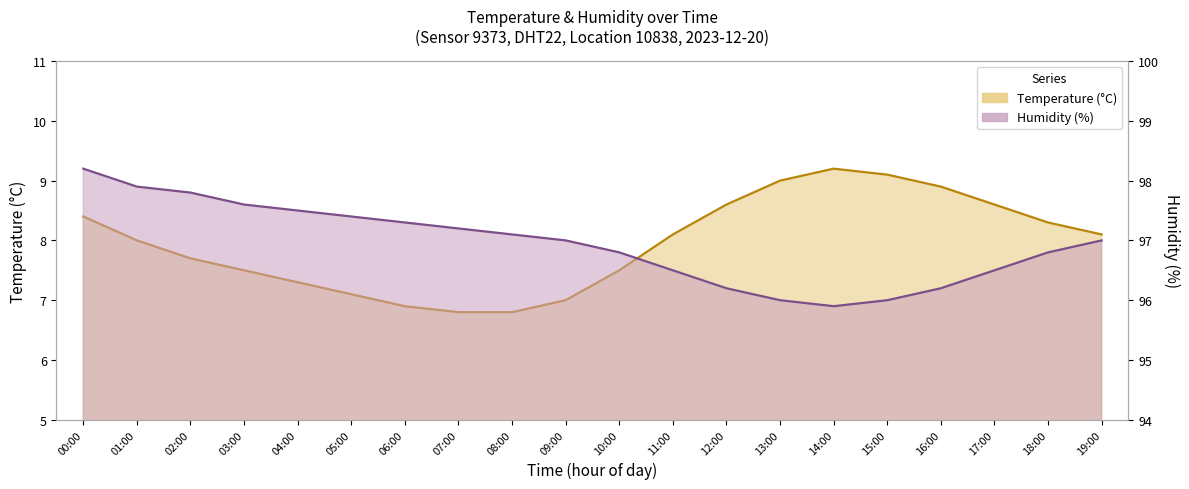

At which category is the sum across all series the highest?

00:00